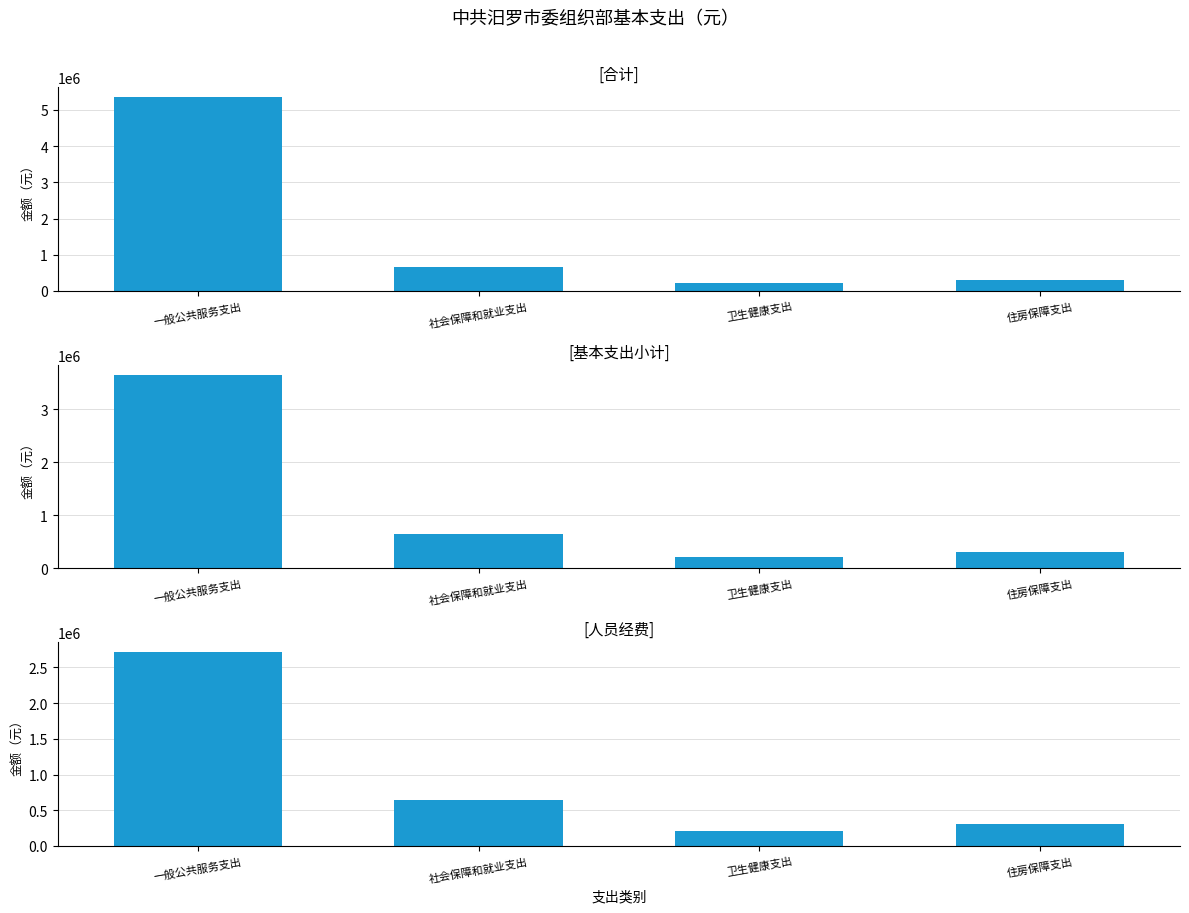

Which series has the widest spread of values?

合计